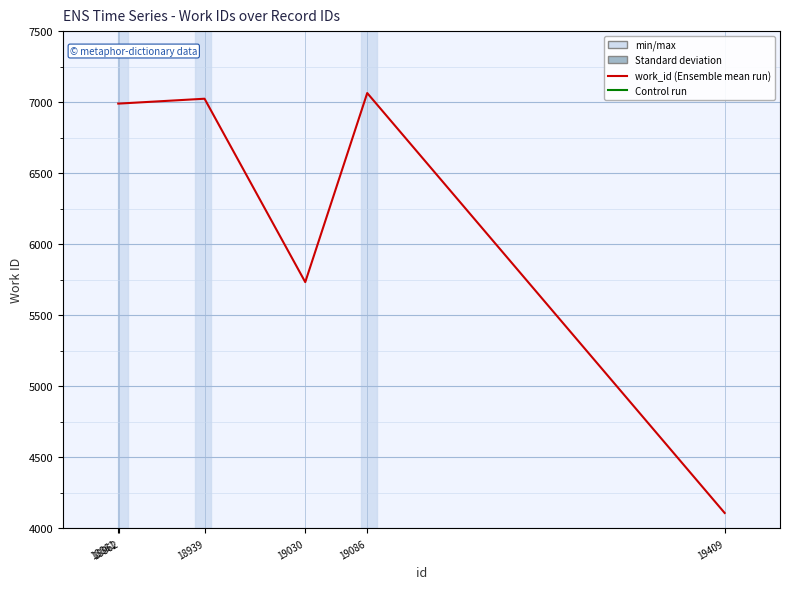

What is the difference between the second highest and second lowest values?

1291